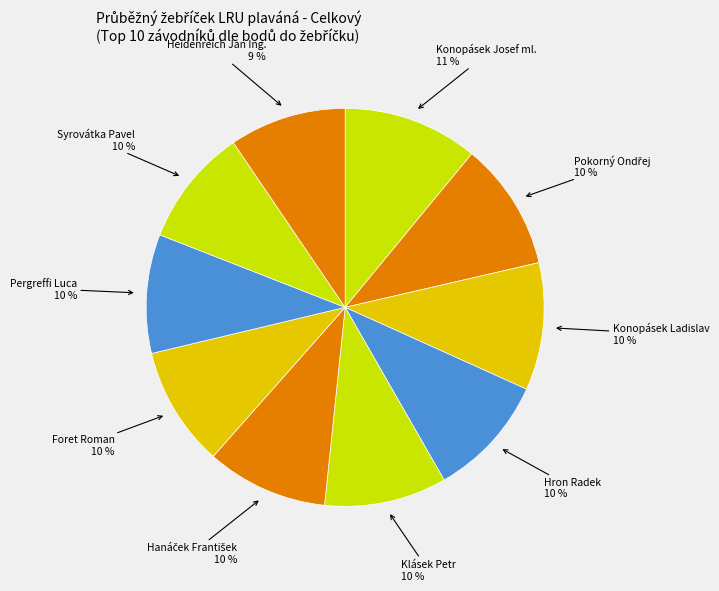

Which category has the biggest portion of the pie?

Konopásek Josef ml.